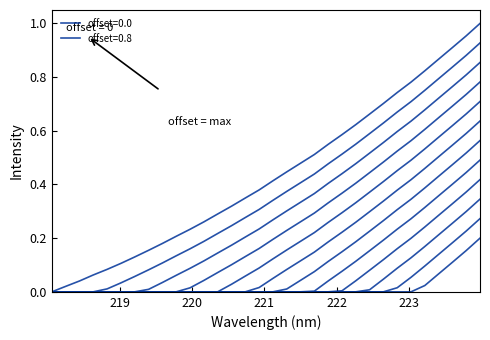

List the labels in order of value, largest first.

223.9802, 223.7895, 223.5987, 223.408, 223.2172, 223.0264, 222.8355, 222.6447, 222.4538, 222.263, 222.0721, 221.8812, 221.6902, 221.4993, 221.3083, 221.1174, 220.9264, 220.7354, 220.5444, 220.3533, 220.1623, 219.9712, 219.7801, 219.589, 219.3979, 219.2067, 219.0156, 218.8244, 218.6332, 218.442, 218.2508, 218.0596